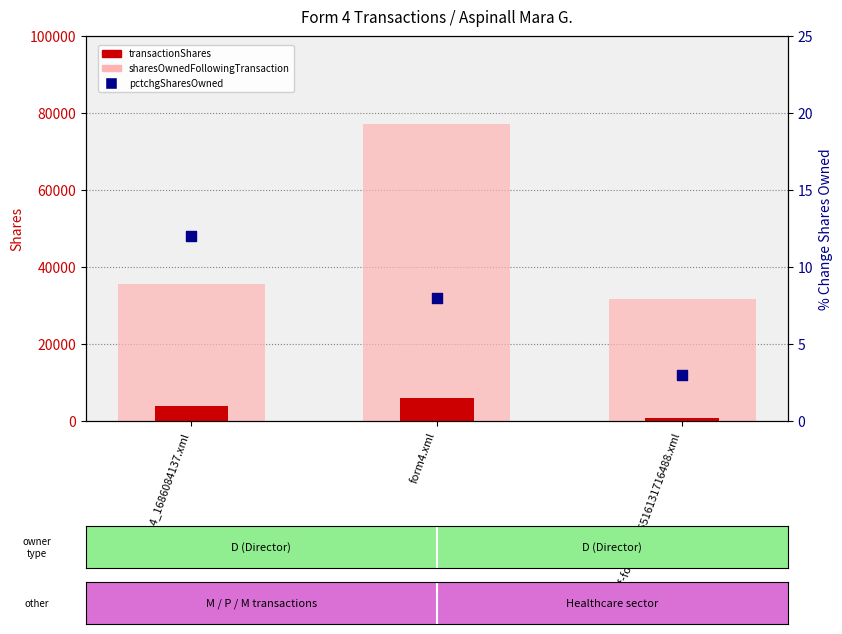

Which series contains the lowest Y value?

pctchgSharesOwned